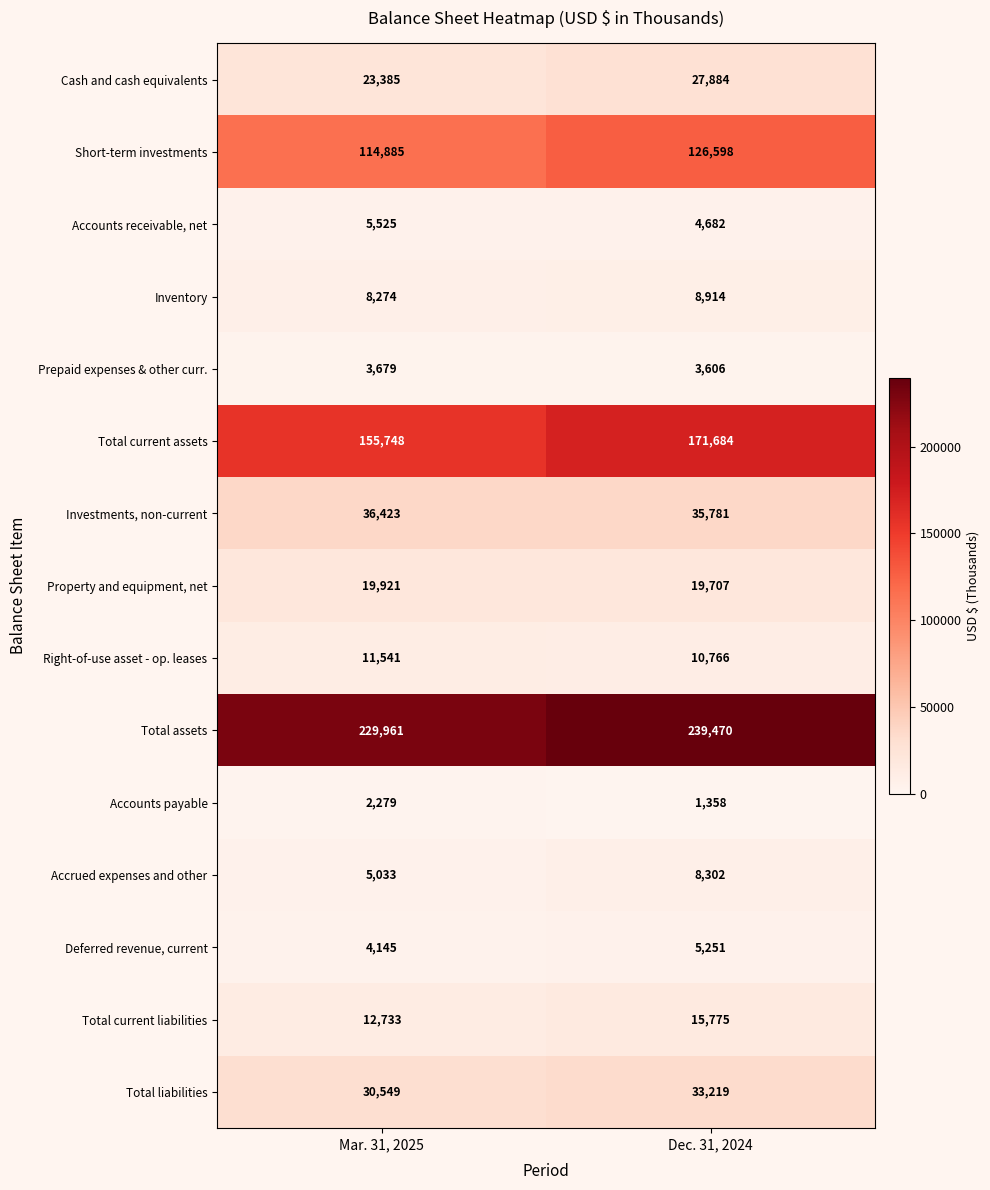

Reading right to left, transcribe all the data shown in this chart.

Cash and cash equivalents: 27884	23385
Short-term investments: 126598	114885
Accounts receivable, net: 4682	5525
Inventory: 8914	8274
Prepaid expenses & other curr.: 3606	3679
Total current assets: 171684	155748
Investments, non-current: 35781	36423
Property and equipment, net: 19707	19921
Right-of-use asset - op. leases: 10766	11541
Total assets: 239470	229961
Accounts payable: 1358	2279
Accrued expenses and other: 8302	5033
Deferred revenue, current: 5251	4145
Total current liabilities: 15775	12733
Total liabilities: 33219	30549